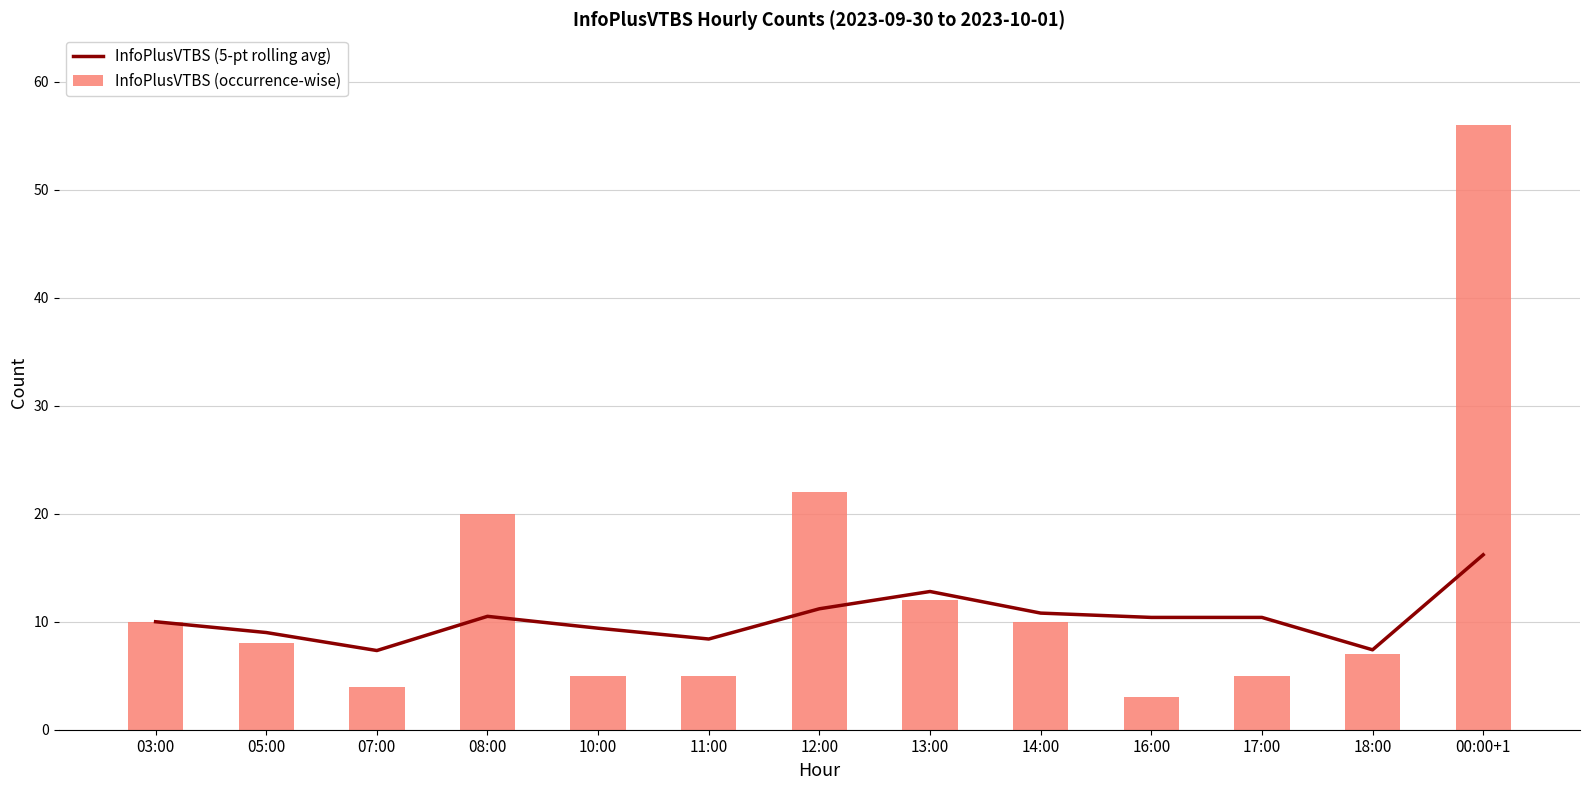

What position from the right is 00:00+1?

1